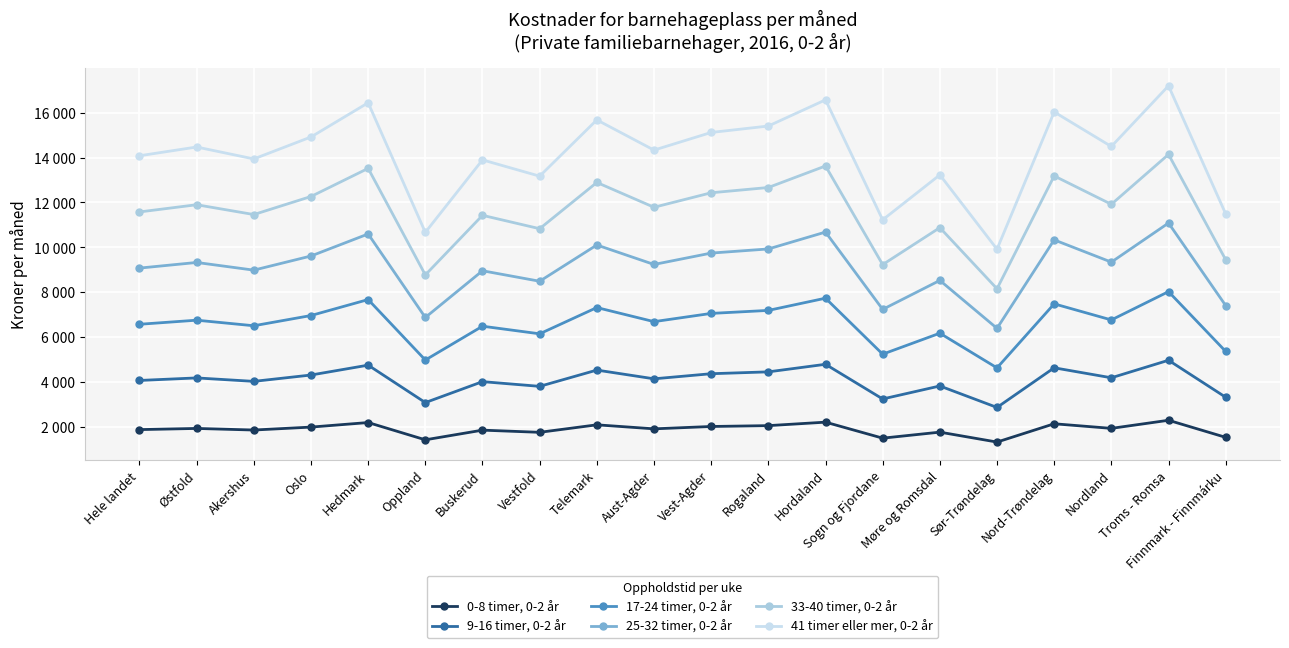

True or false: 9-16 timer, 0-2 år and 17-24 timer, 0-2 år cross at least once.

False